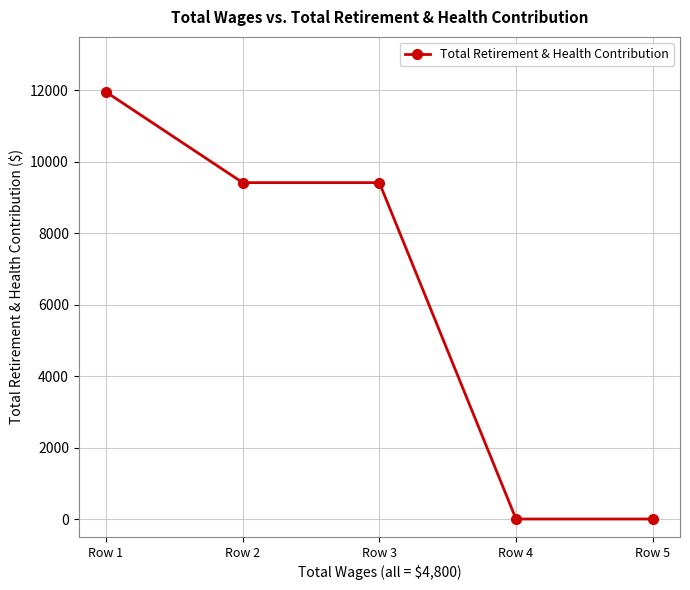

How many distinct data groups are displayed?

1